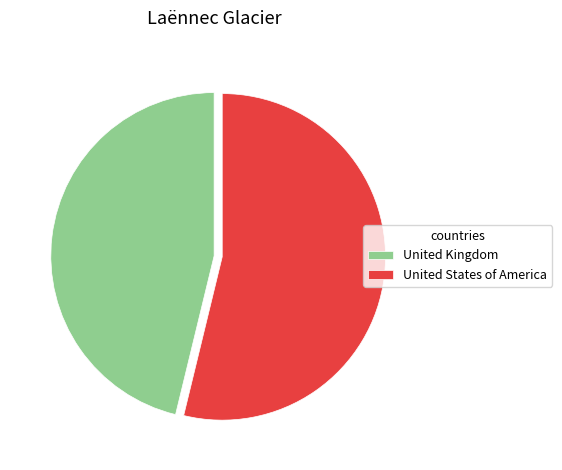

Which category has the biggest portion of the pie?

United States of America